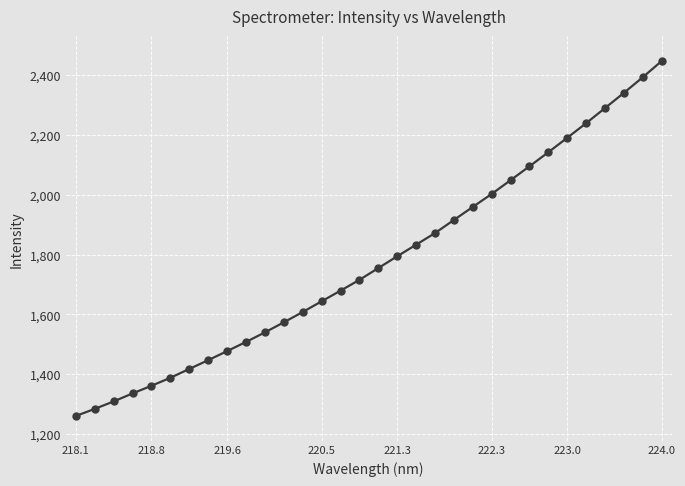

How many data points are above 1755?

16